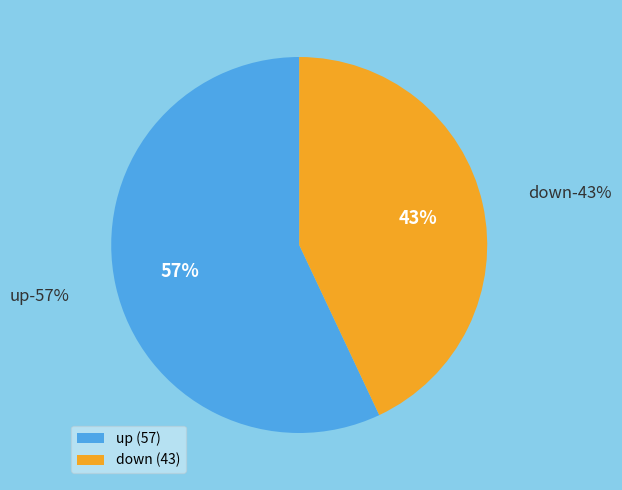

Which category has the smallest portion of the pie?

down